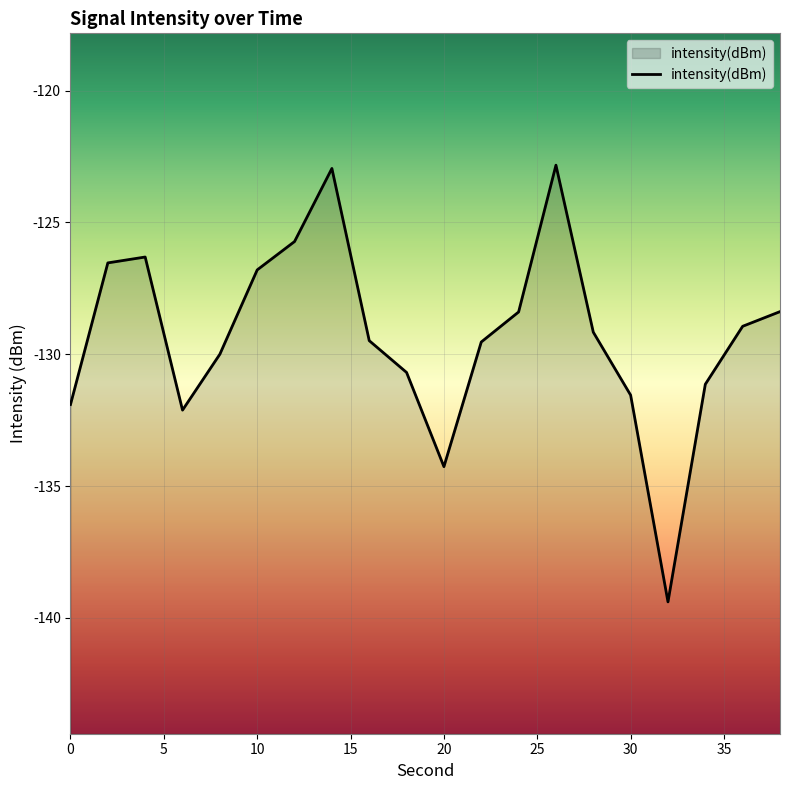

How many categories are shown in the chart?

20